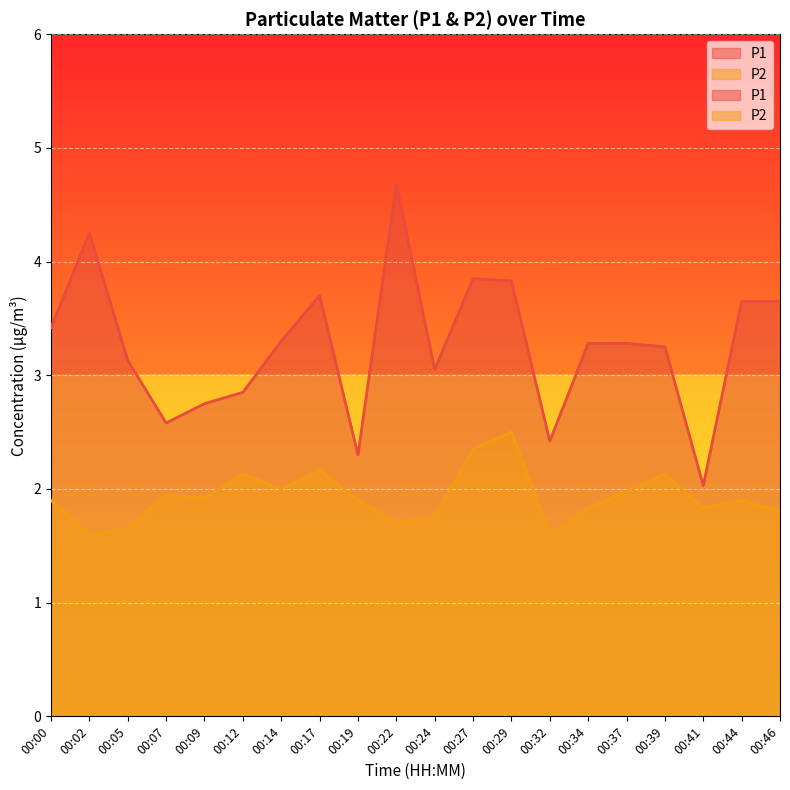

How many data points in P1 are less than 3?

6